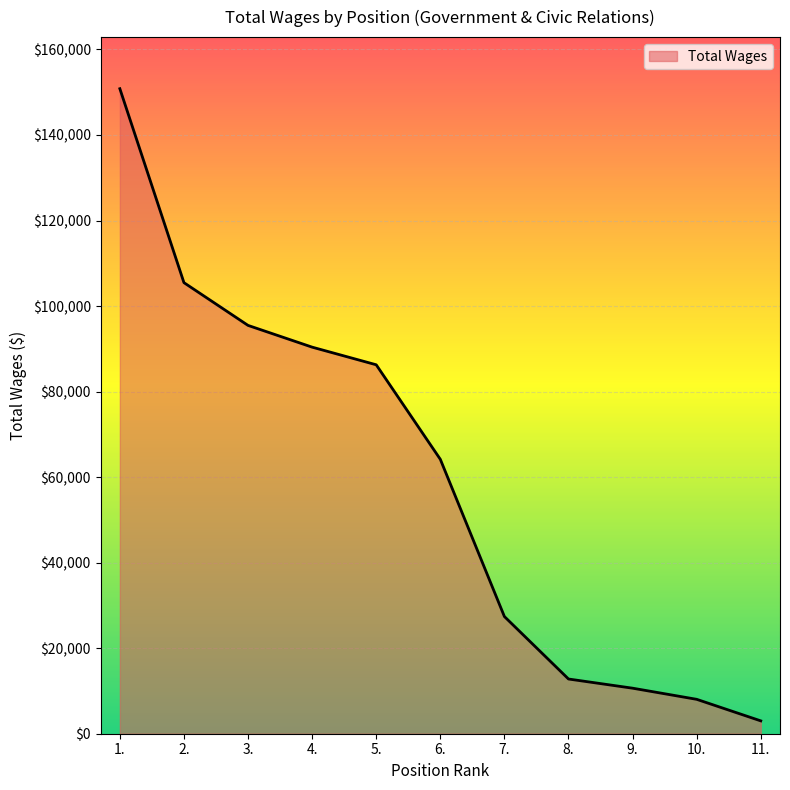

Between 3. and 9., which is larger?

3.